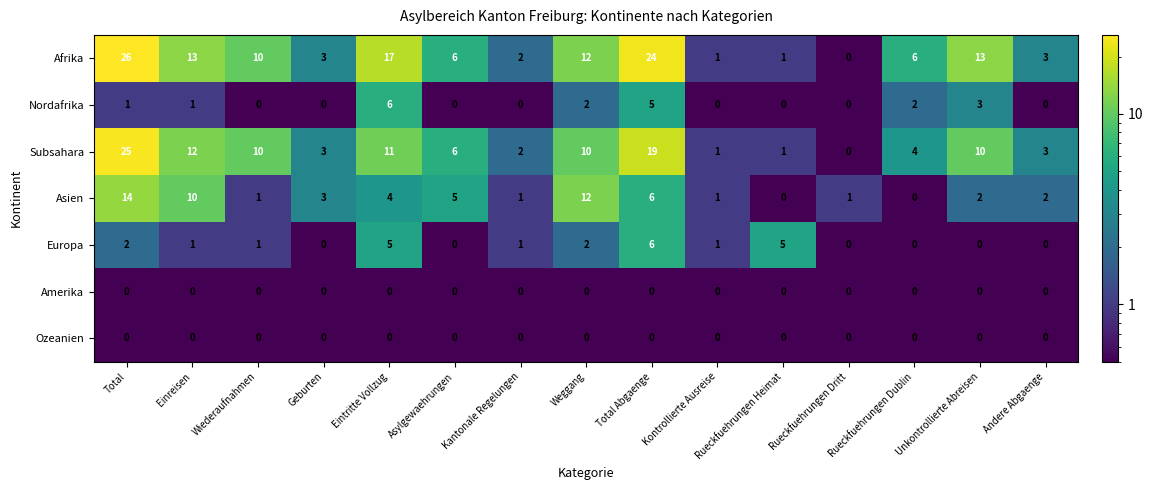

Where does the Subsahara series first go above 6?

Total